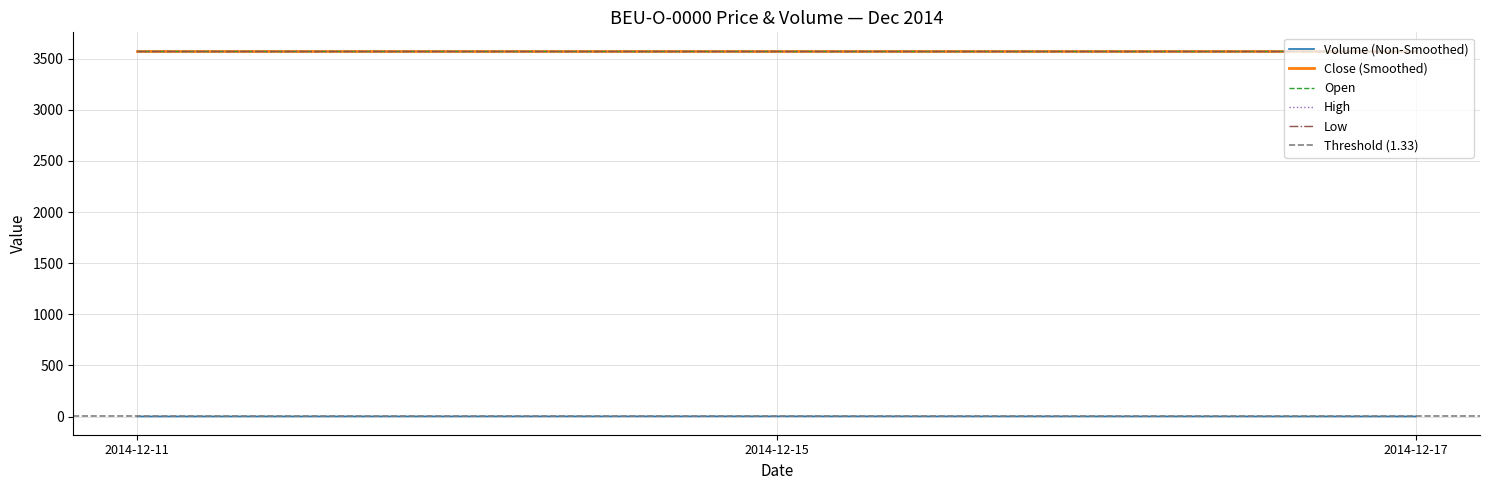

What is the spread (max minus min) of values at 2014-12-15?

3577